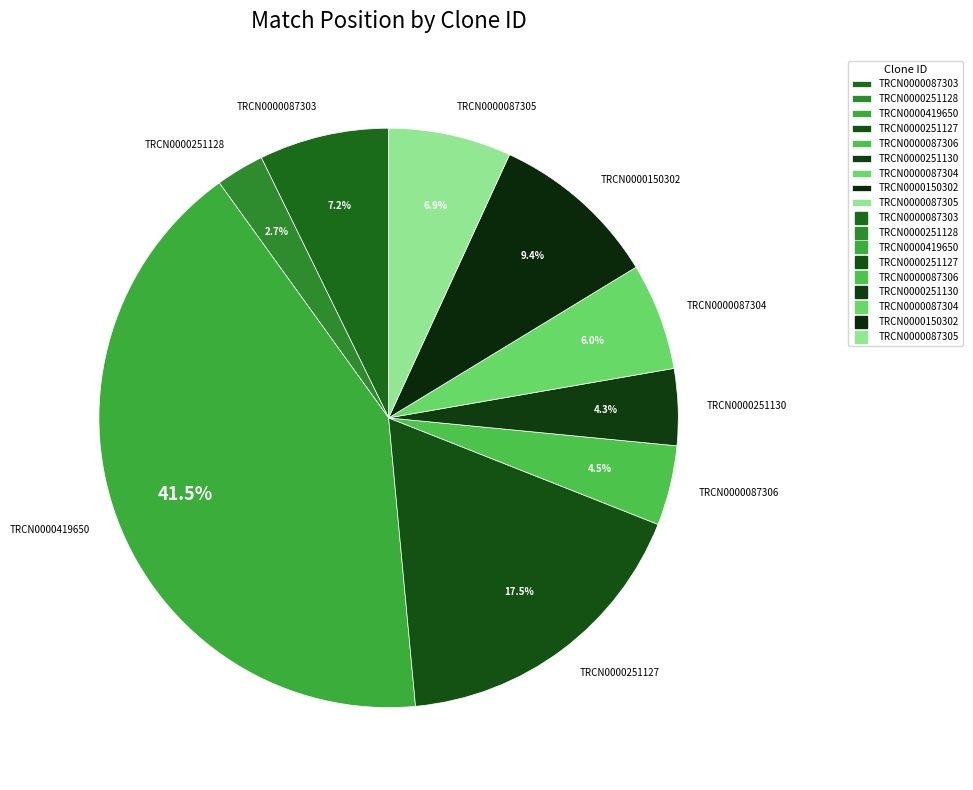

Is there any slice that represents more than half of the pie?

No